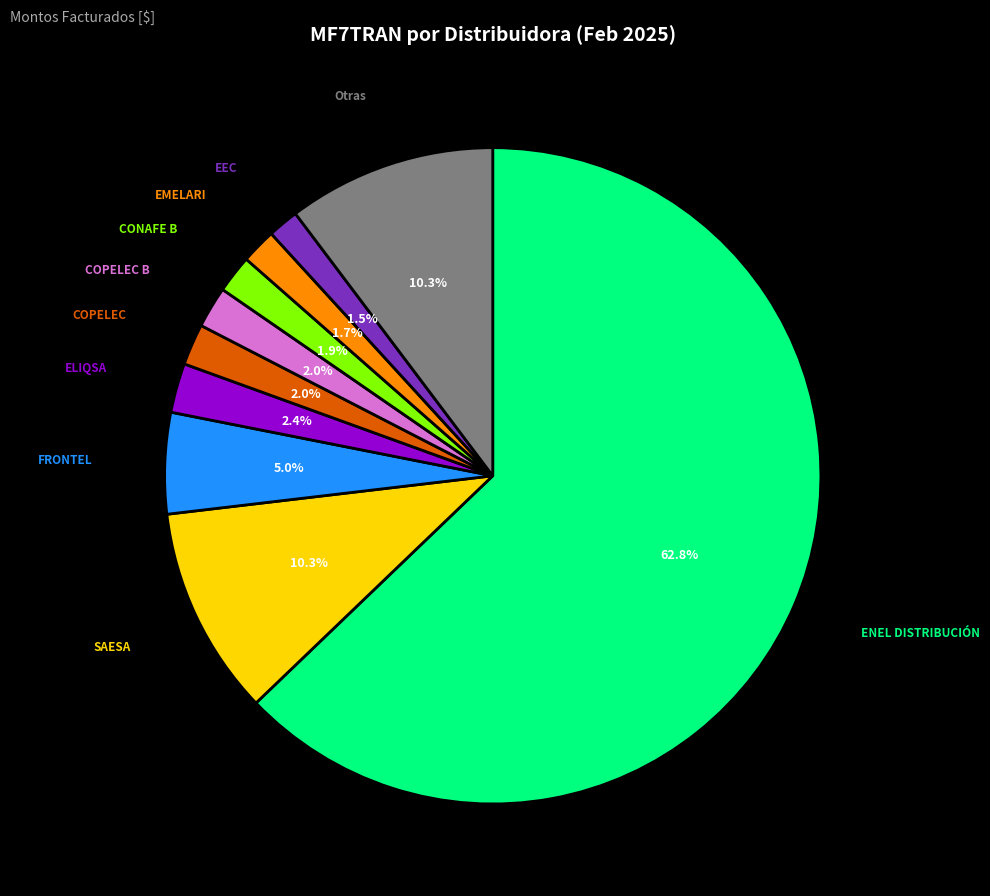

Combined, what portion of the pie is SAESA and CONAFE B?

12.2%